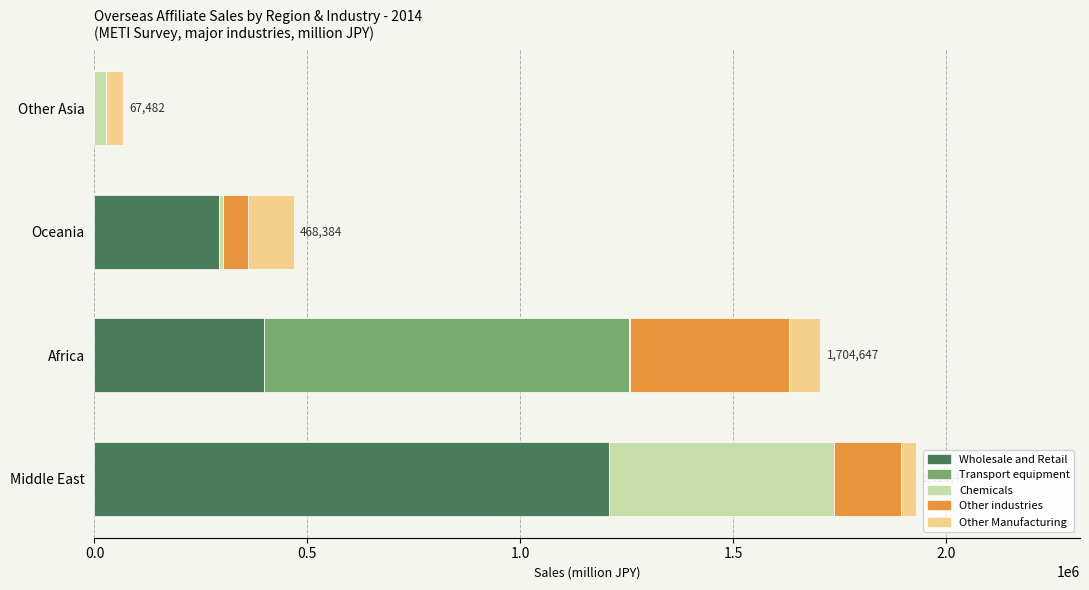

True or false: Wholesale and Retail has a value of 1841286 at Middle East.

False